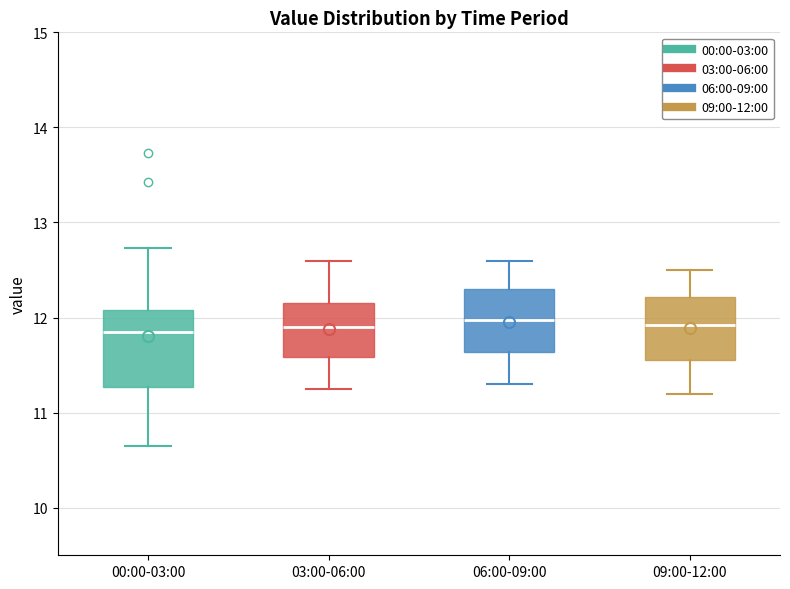

Where is the upper edge of the box for 00:00-03:00 on the y-axis? The values are not printed on the chart, so give them approximately, as read against the axis.

12.1